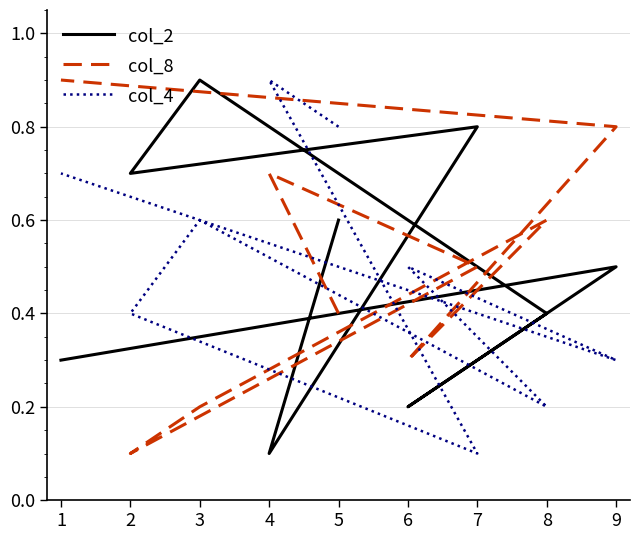

In col_2, how many points are lower than both neighbors (excluding endpoints)?

3